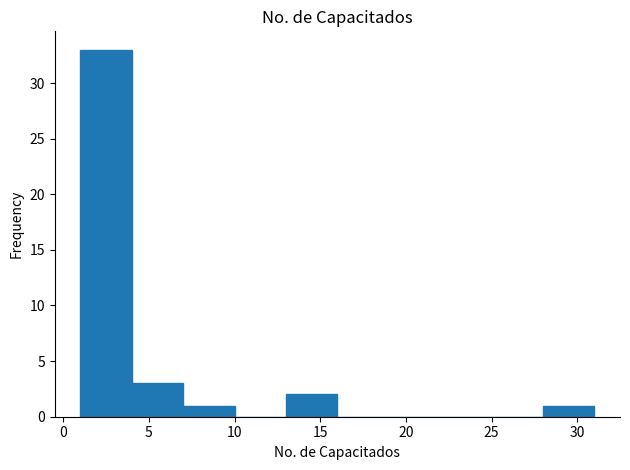

How tall is the bar that spans 28 to 31 on the x-axis? The values are not printed on the chart, so give them approximately, as read against the axis.

1